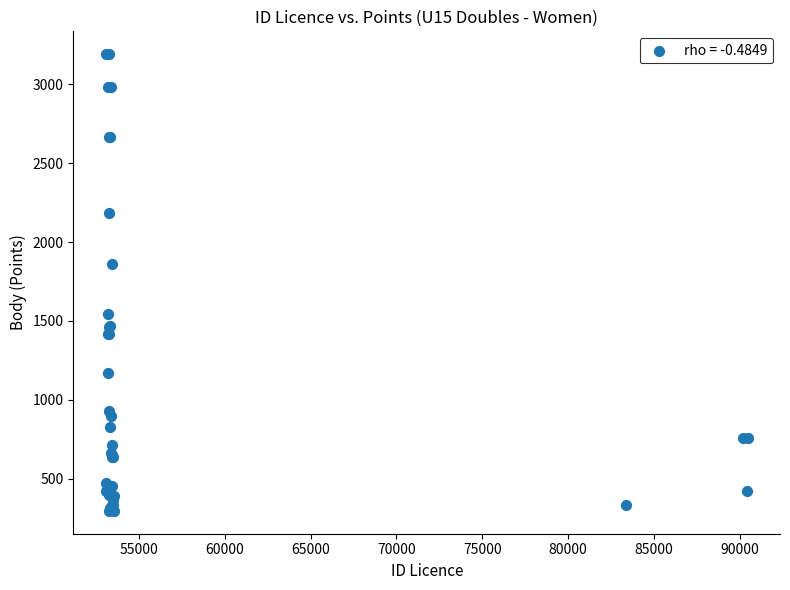

What Y value in the scatter plot is closest to 1743?

1862